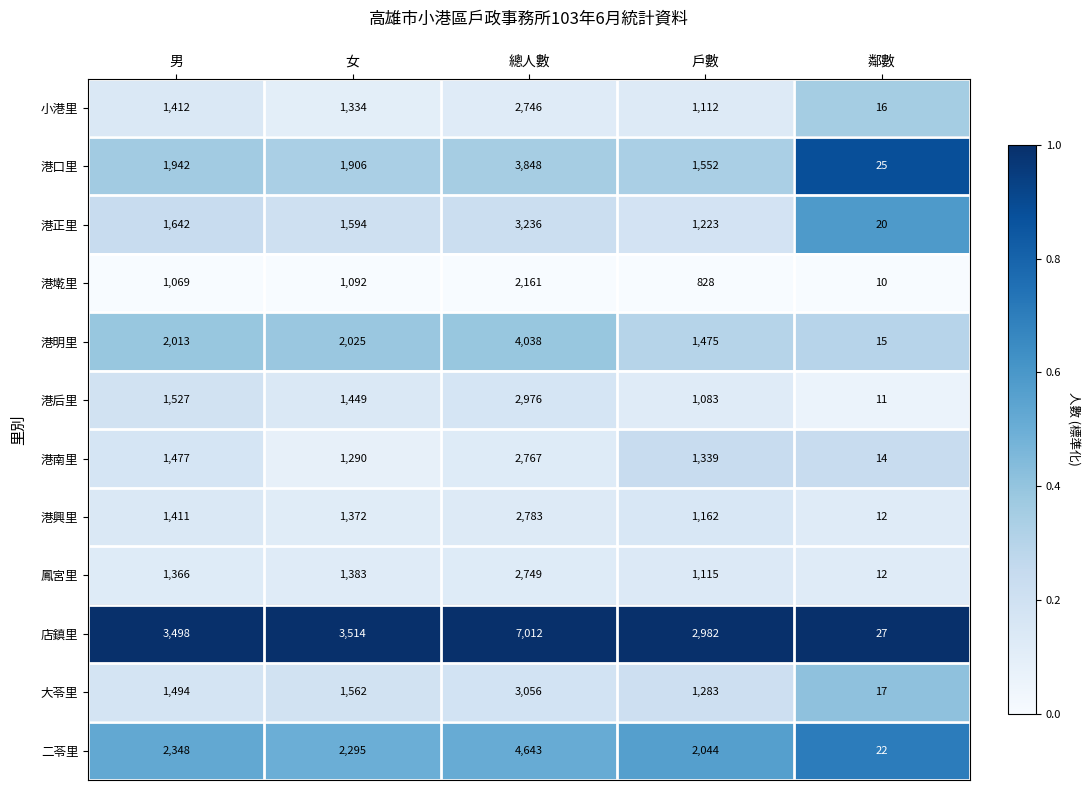

What is the approximate value of 港墘里 at 戶數?

828